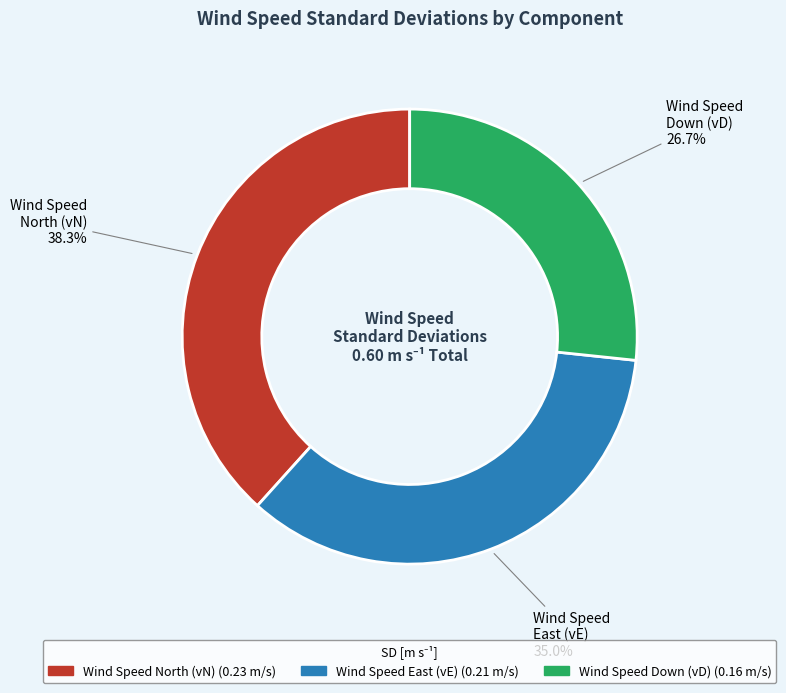

Does any single category account for the majority?

No